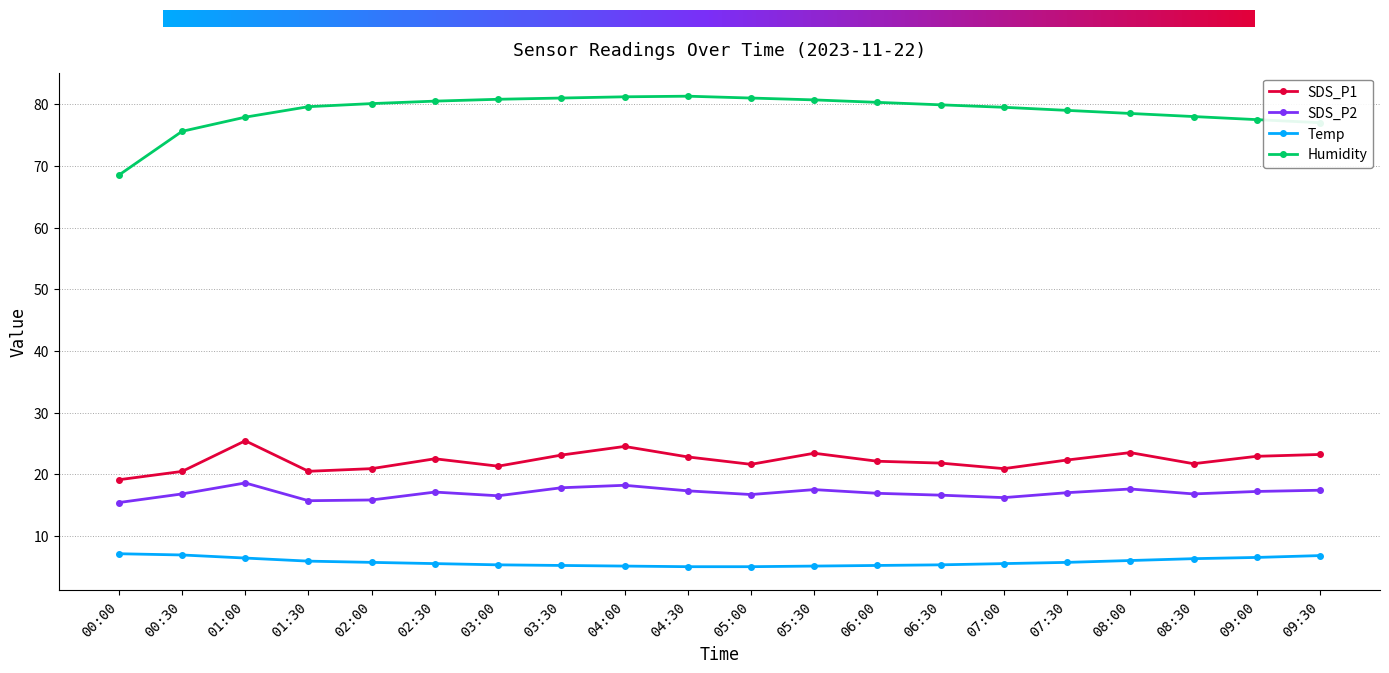

In SDS_P1, how many points are higher than both neighbors (excluding endpoints)?

5